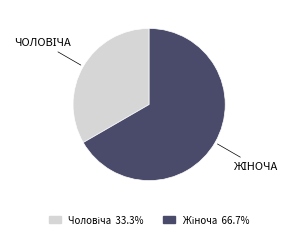

Does any single category account for the majority?

Yes